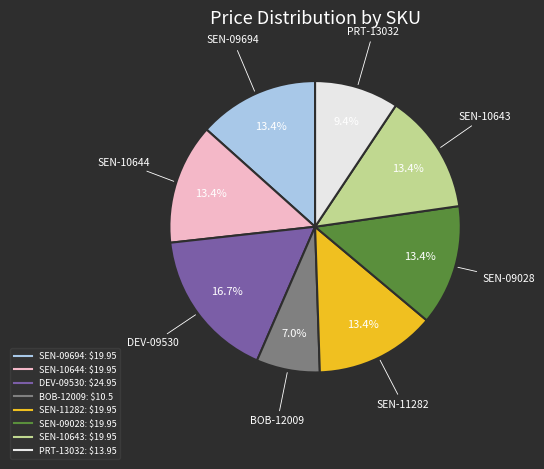

To the nearest percent, what is the difference between the largest and smallest slice percentages?

10%